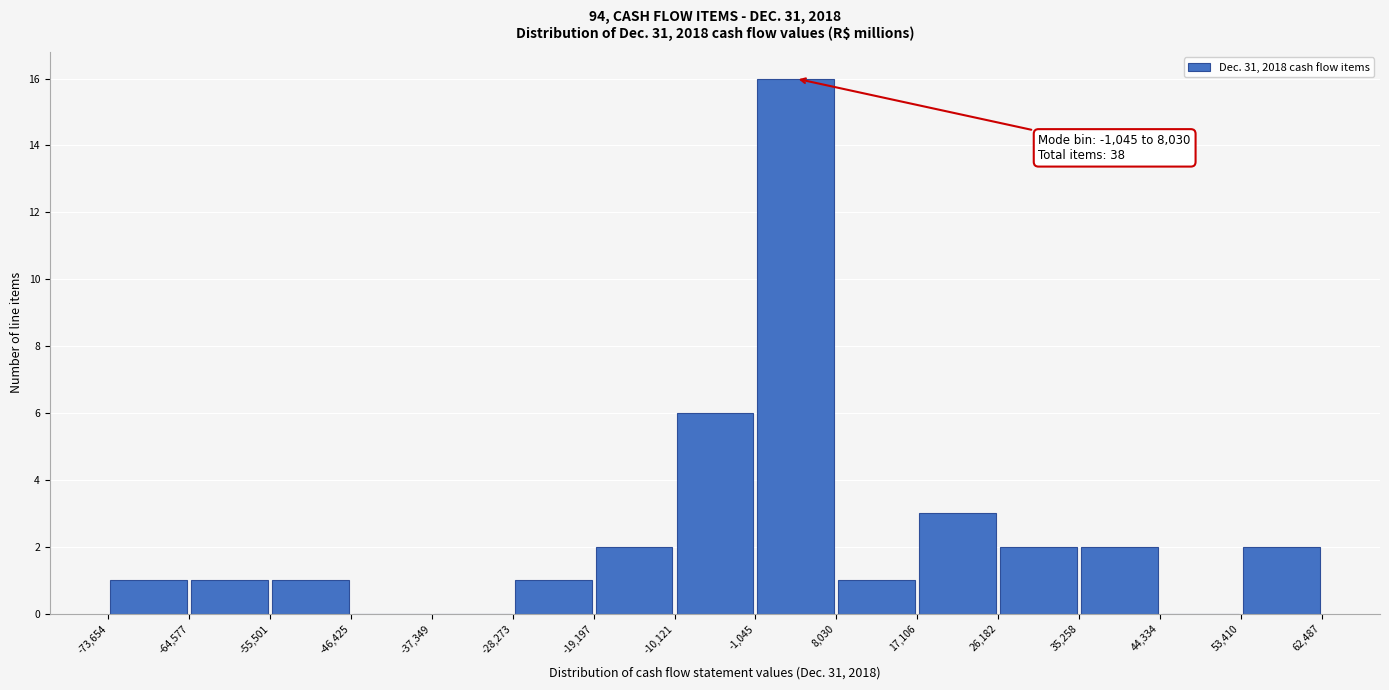

Over which range of the x-axis is the bar tallest?

-1,045 to 8,030